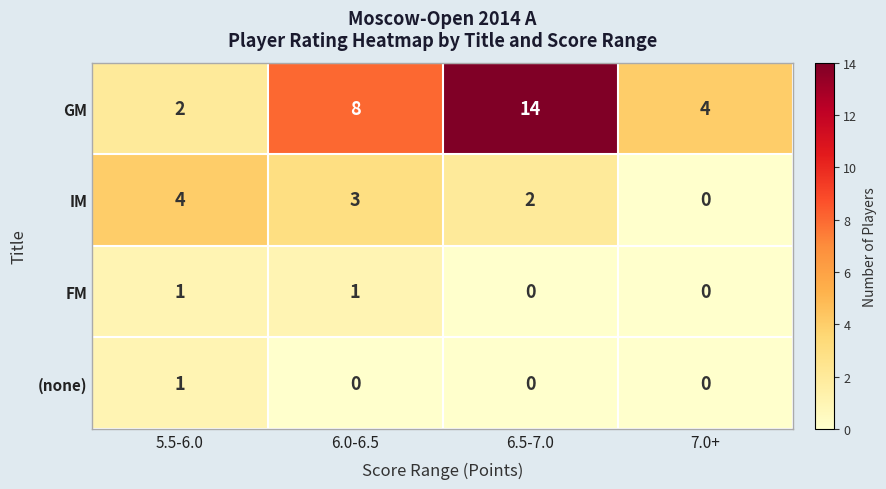

At which label does IM first exceed 3?

5.5-6.0